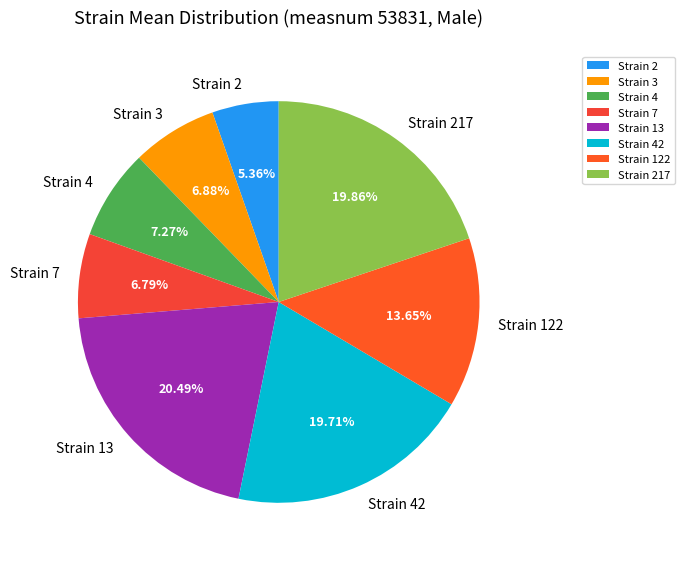

Which slice is the largest?

Strain 13